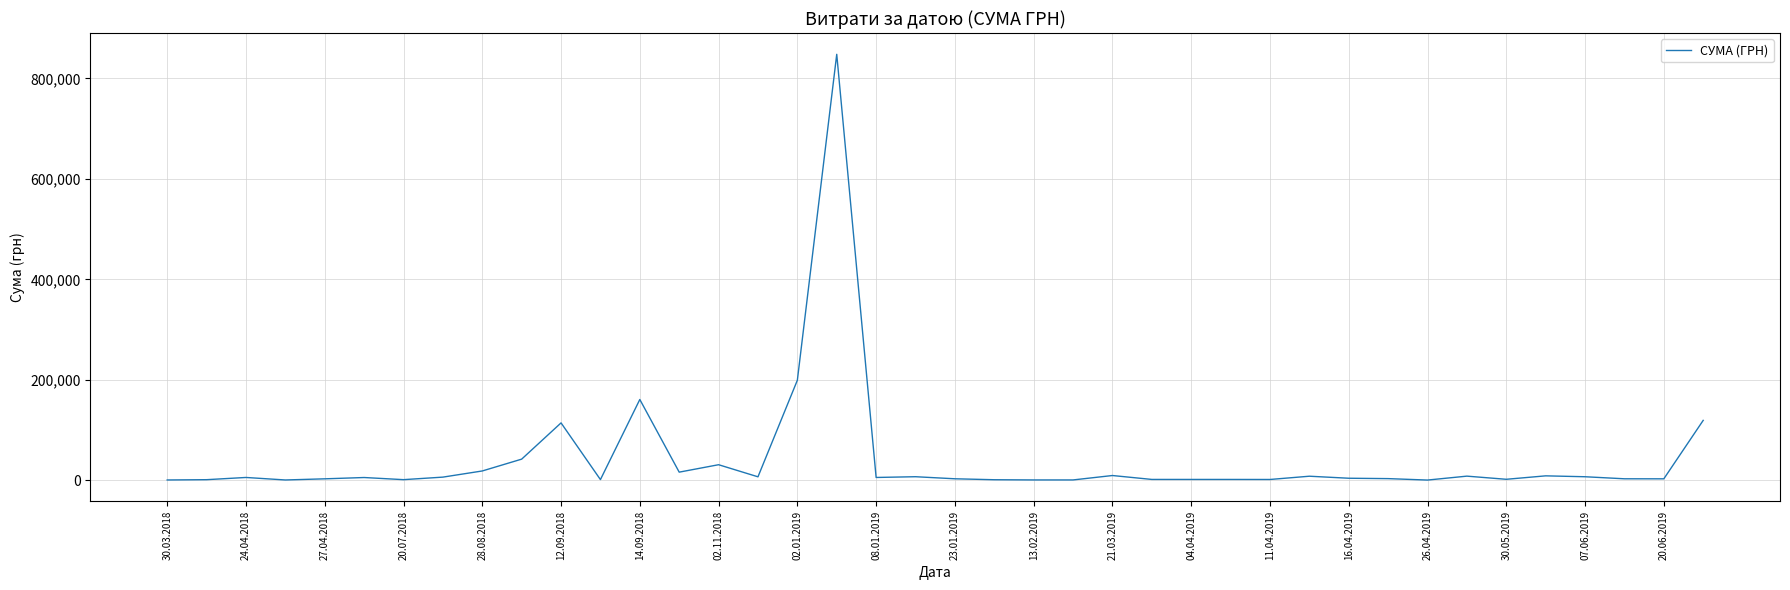

What is the difference between the maximum and minimum values?

847520.8